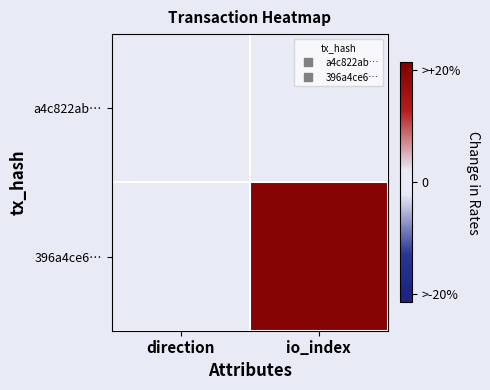

At how many categories does at least one series exceed 35?

1